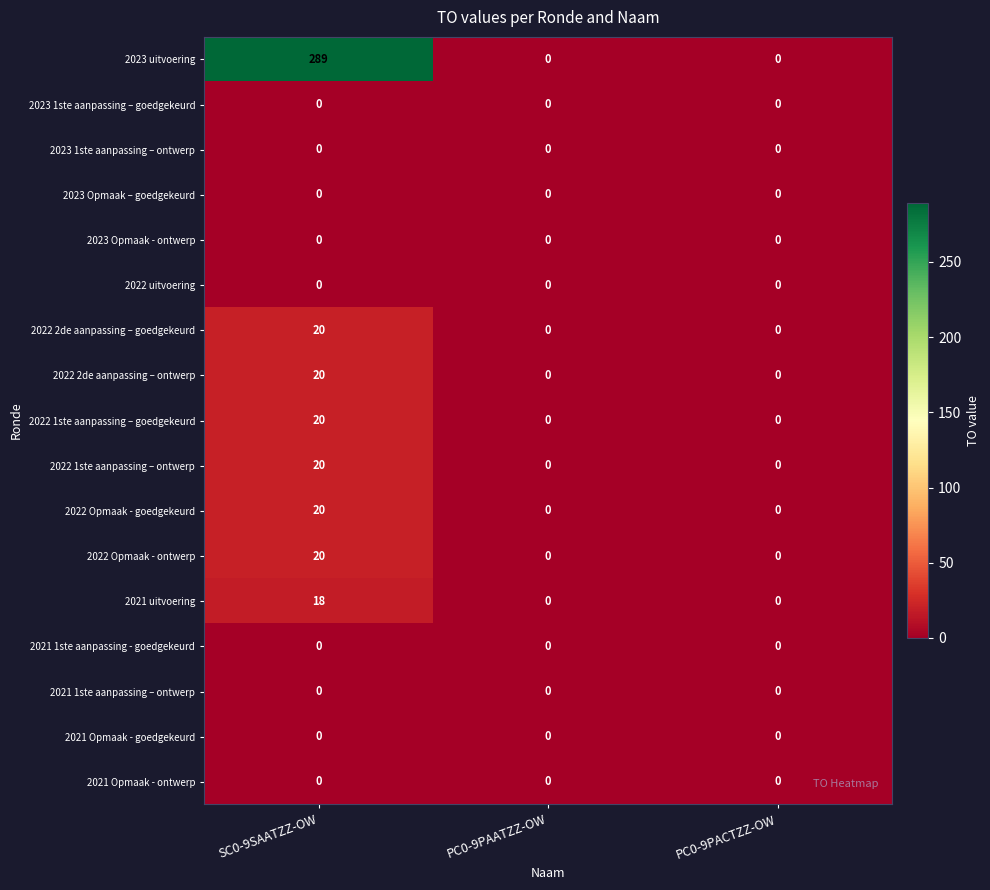

How many positive values does the 2022 Opmaak - ontwerp series have?

1